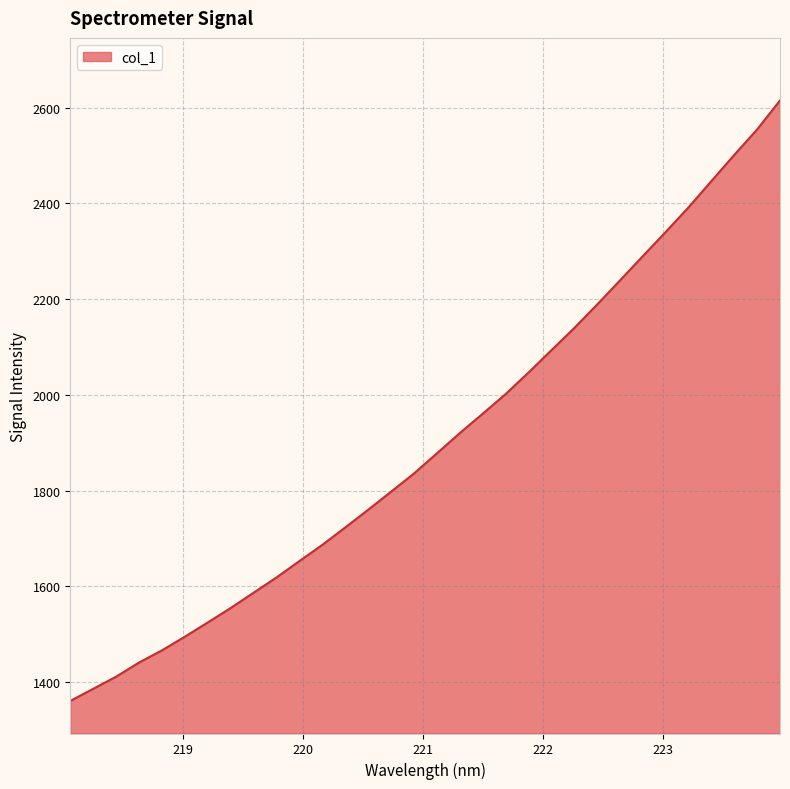

What is the difference between the maximum and minimum values?

1254.2